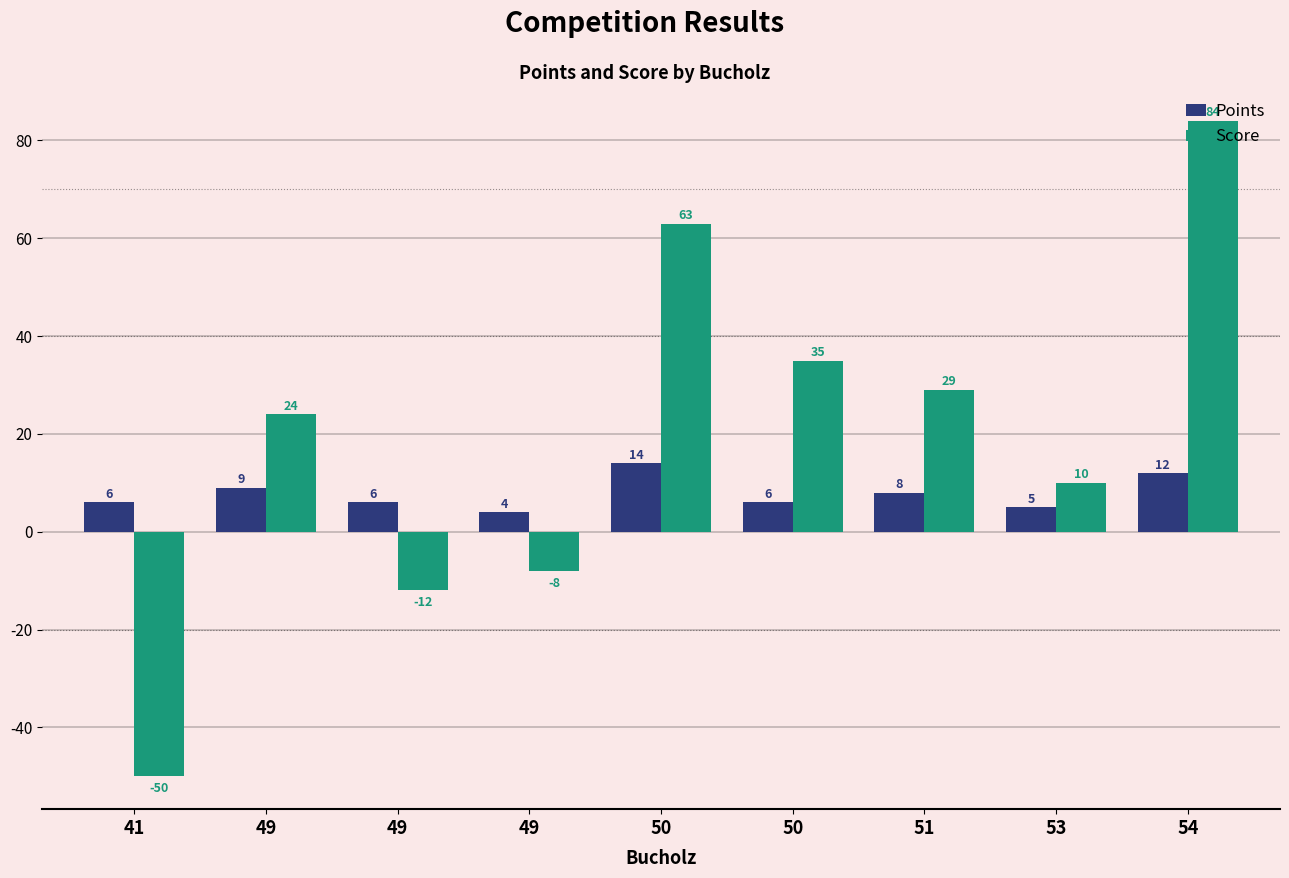

Reading left to right, extract all data points from this chart.

Points: 41=6	49=9	49=6	49=4	50=14	50=6	51=8	53=5	54=12
Score: 41=-50	49=24	49=-12	49=-8	50=63	50=35	51=29	53=10	54=84